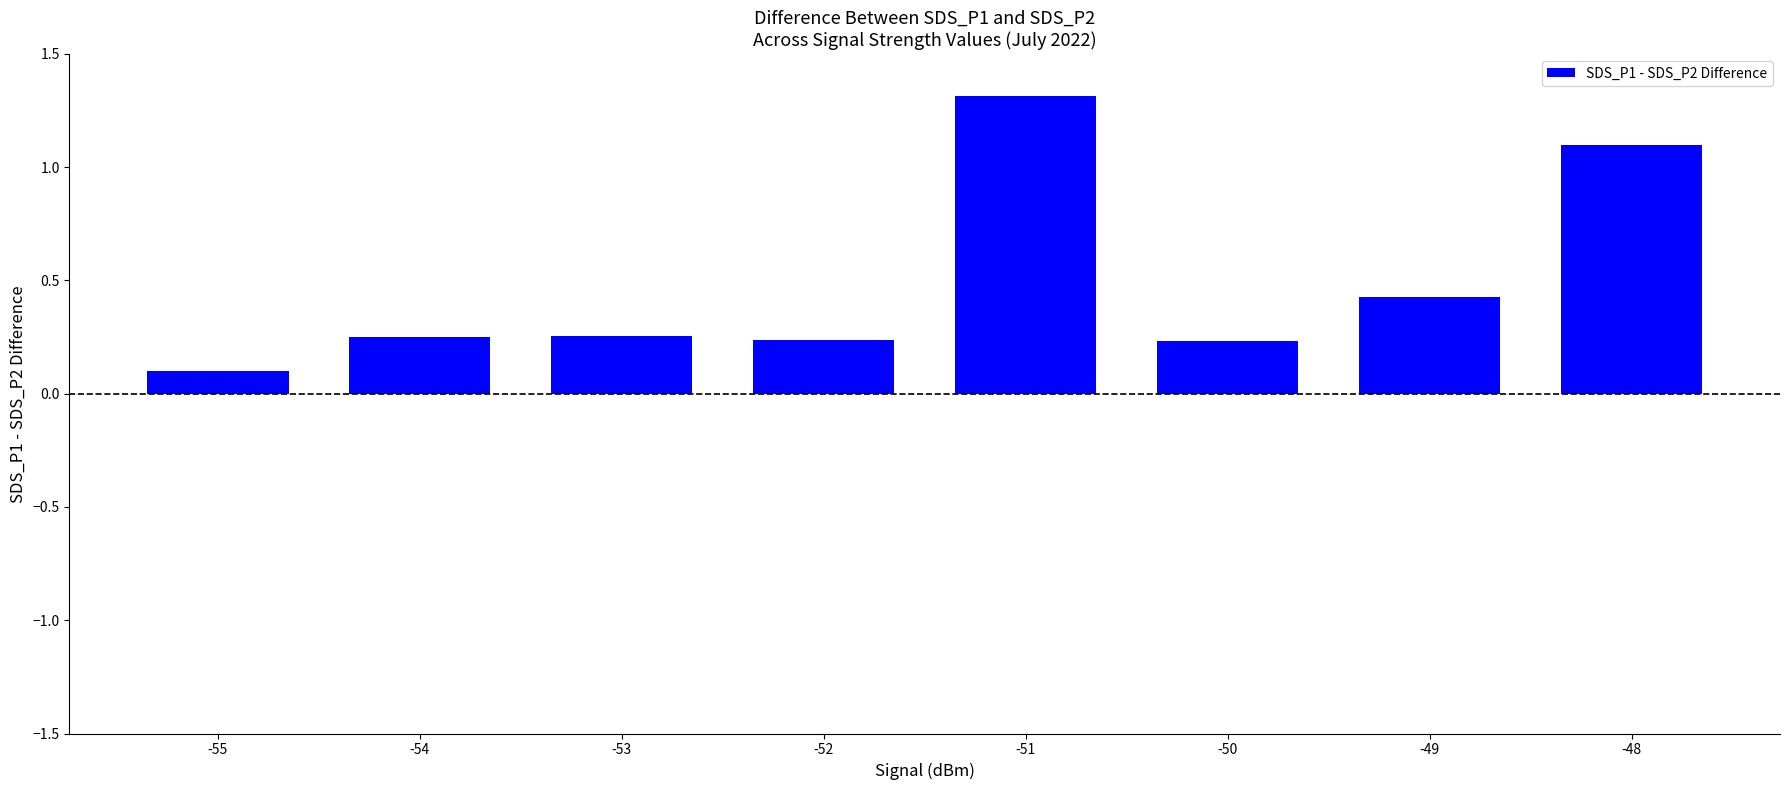

The value at -49 is 0.6. True or false?

False